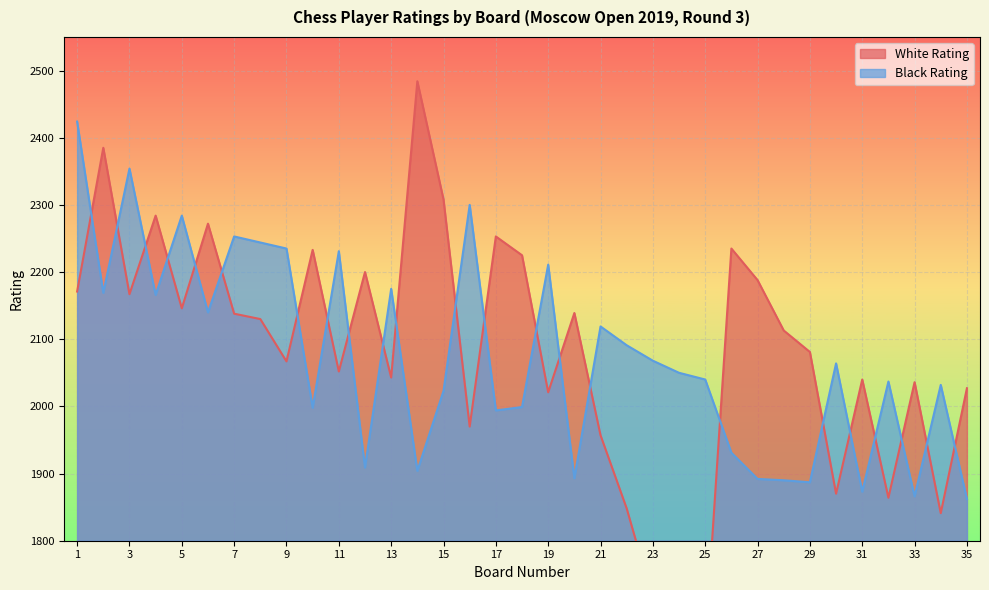

How many lines are shown in the chart?

2